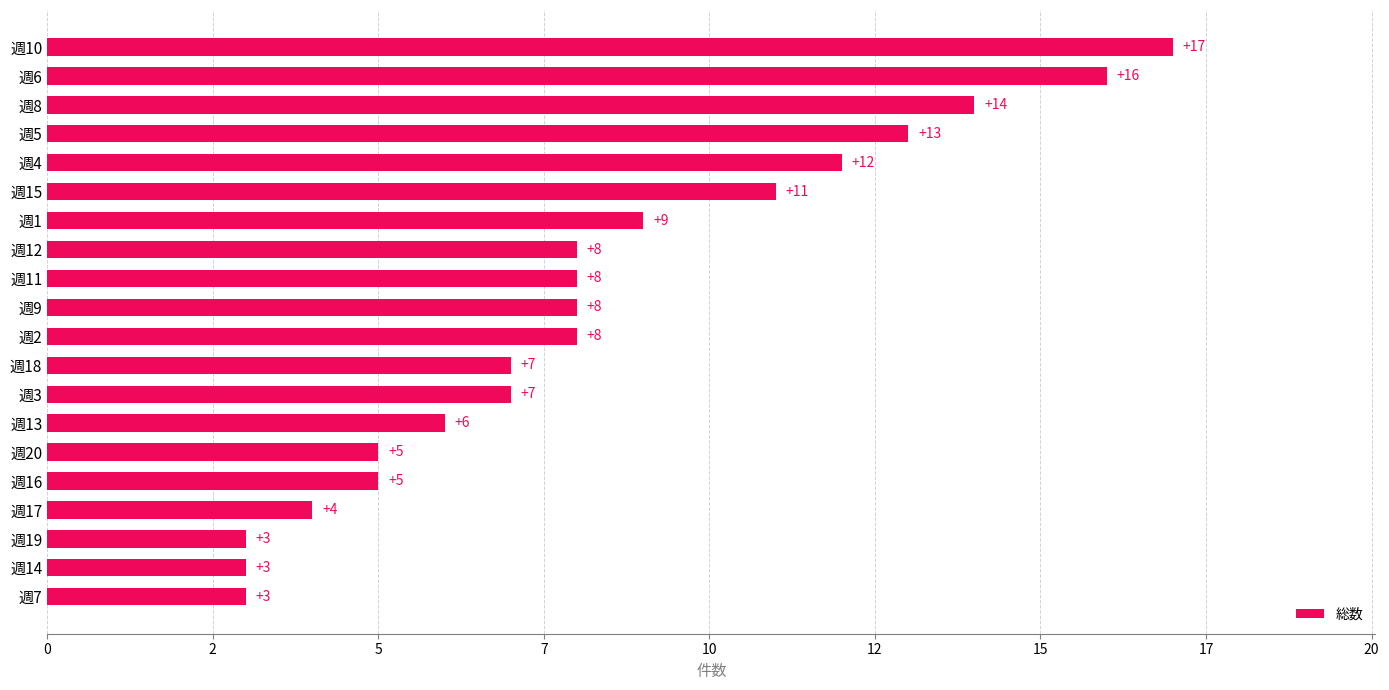

Are the bars horizontal?

Yes